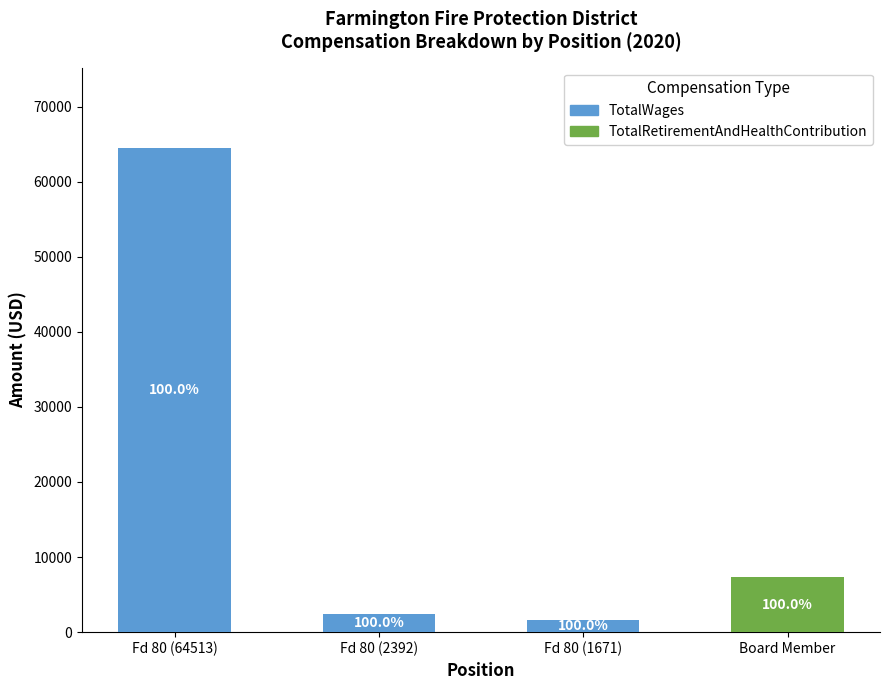

What are all the series names shown in the legend?

TotalWages, TotalRetirementAndHealthContribution